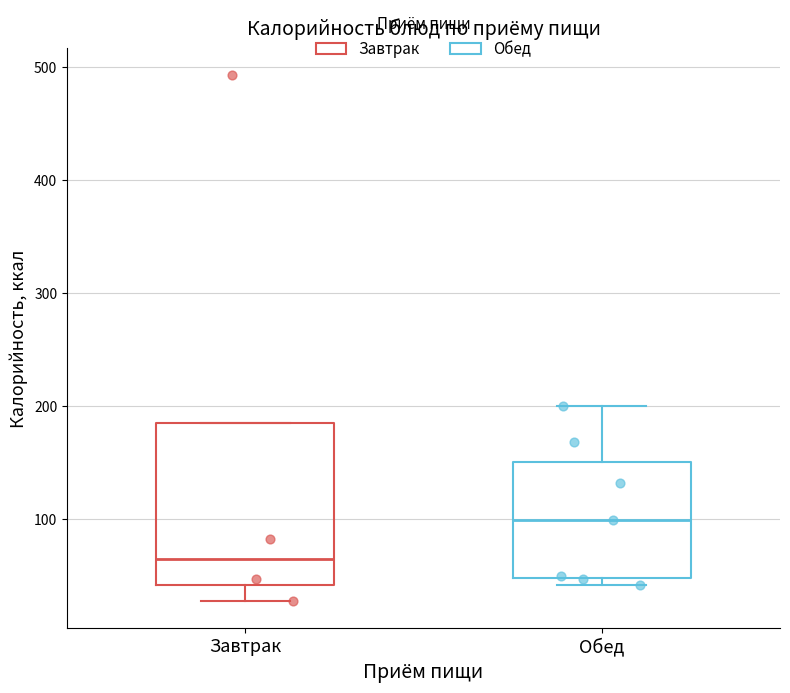

Reading left to right, read every box against the y-axis: the position of its median line, the range the box covers, and the ends of its whiskers. The values are not printed on the chart, so give them approximately, as read against the axis.

Завтрак: median 60, box 40 to 190, whiskers 30 to 190
Обед: median 100, box 50 to 150, whiskers 40 to 200